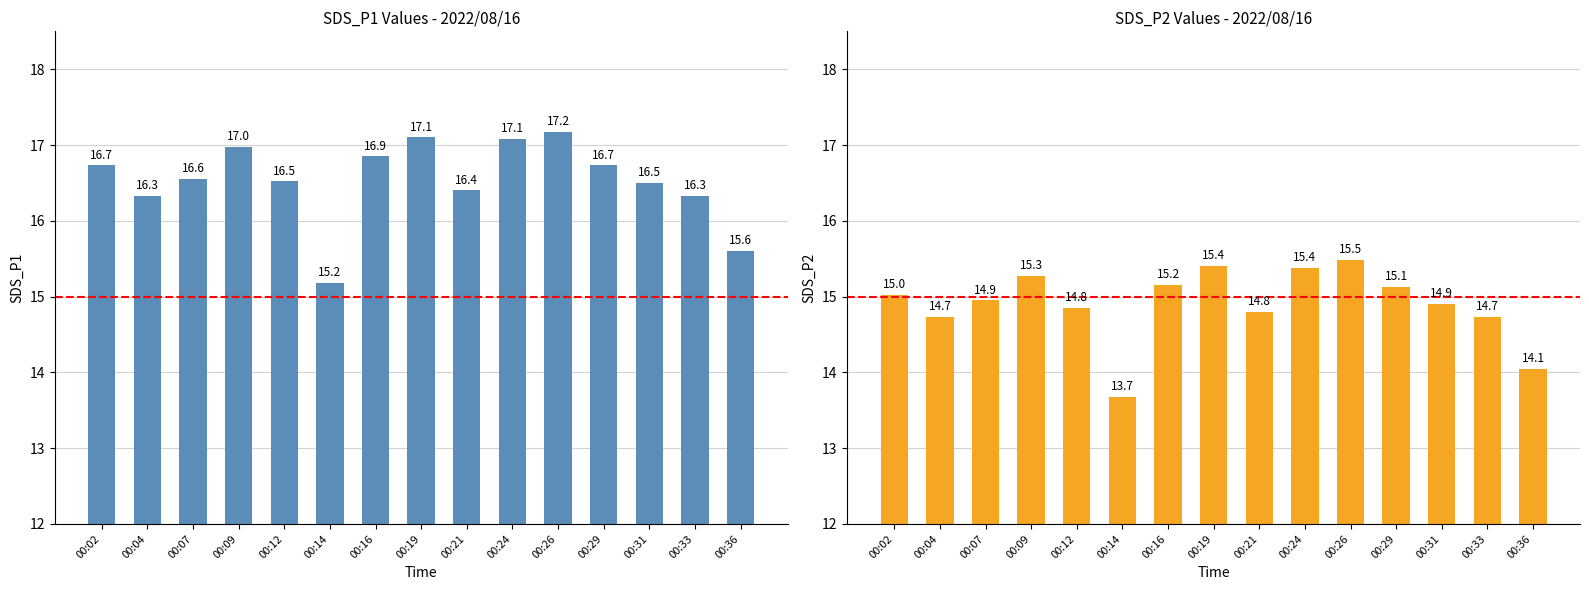

Which series has the largest total across all categories?

SDS_P1